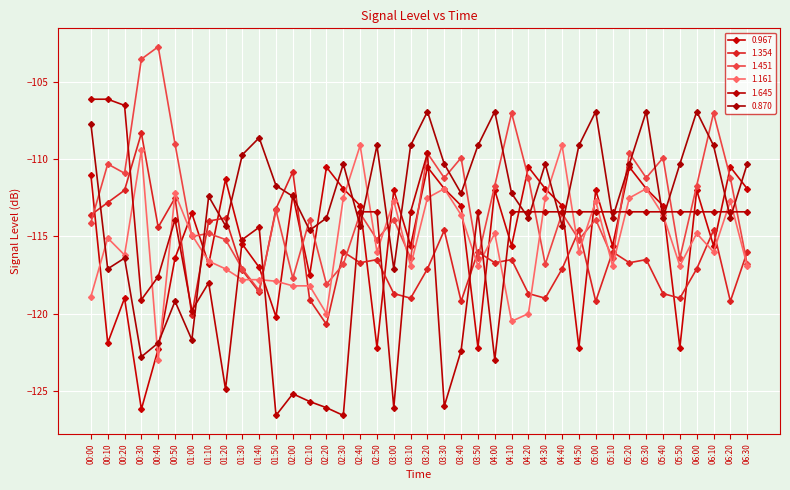

Is this an area chart (filled region under the line)?

No